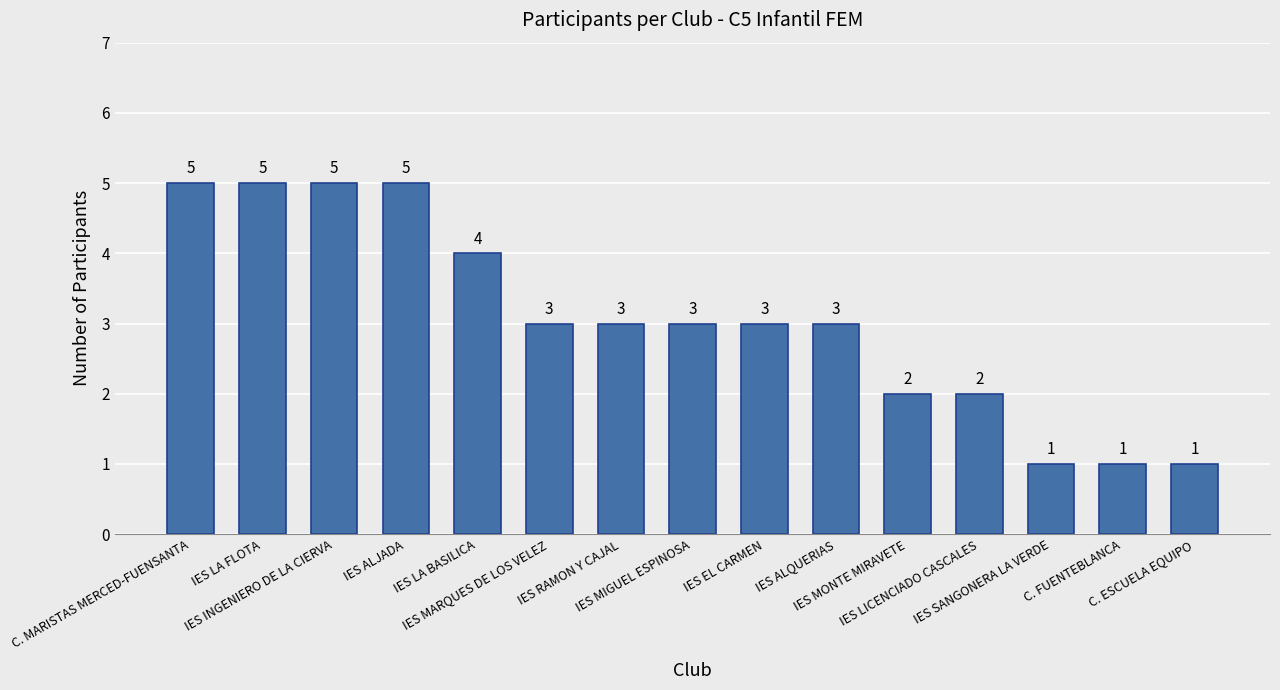

What is the difference between the values at IES ALQUERIAS and C. MARISTAS MERCED-FUENSANTA?

2